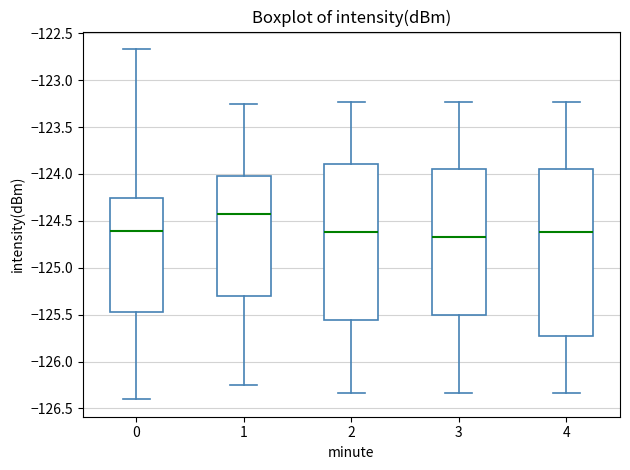

Reading left to right, read every box against the y-axis: the position of its median line, the range the box covers, and the ends of its whiskers. The values are not printed on the chart, so give them approximately, as read against the axis.

0: median -124.60, box -125.45 to -124.25, whiskers -126.40 to -122.65
1: median -124.45, box -125.30 to -124.00, whiskers -126.25 to -123.25
2: median -124.60, box -125.55 to -123.90, whiskers -126.35 to -123.25
3: median -124.65, box -125.50 to -123.95, whiskers -126.35 to -123.25
4: median -124.60, box -125.70 to -123.95, whiskers -126.35 to -123.25